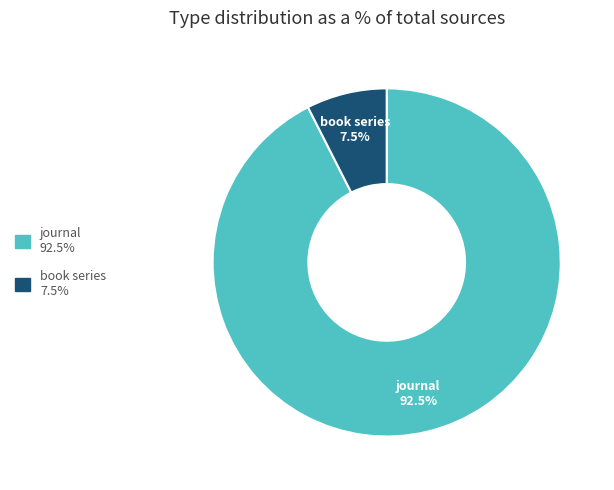

Which has a higher value, journal or book series?

journal